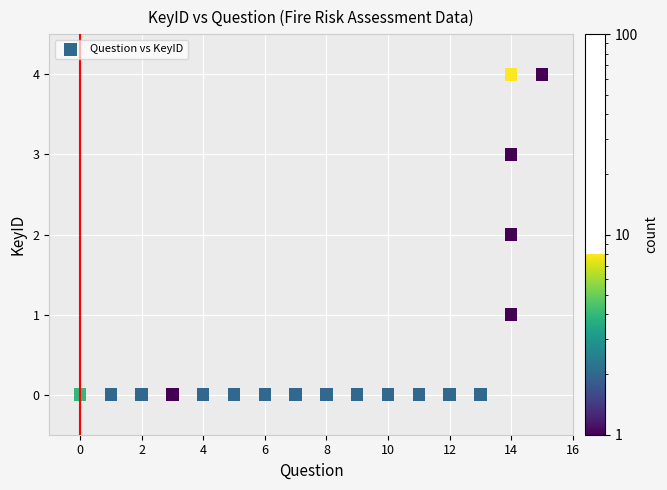

What is the range of Y values (max minus min)?

4